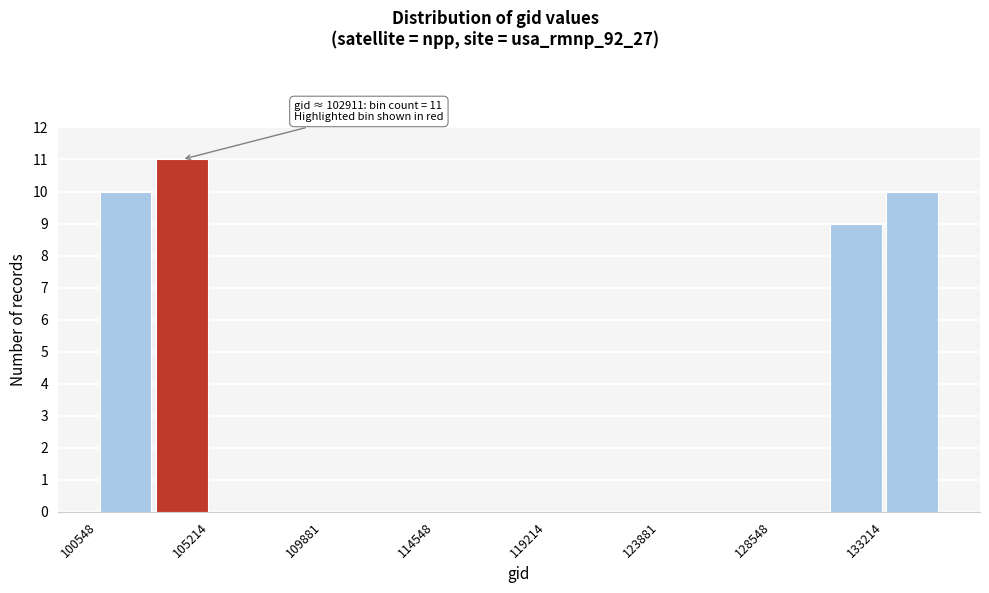

Over which range of the x-axis is the bar tallest?

103000 to 105000